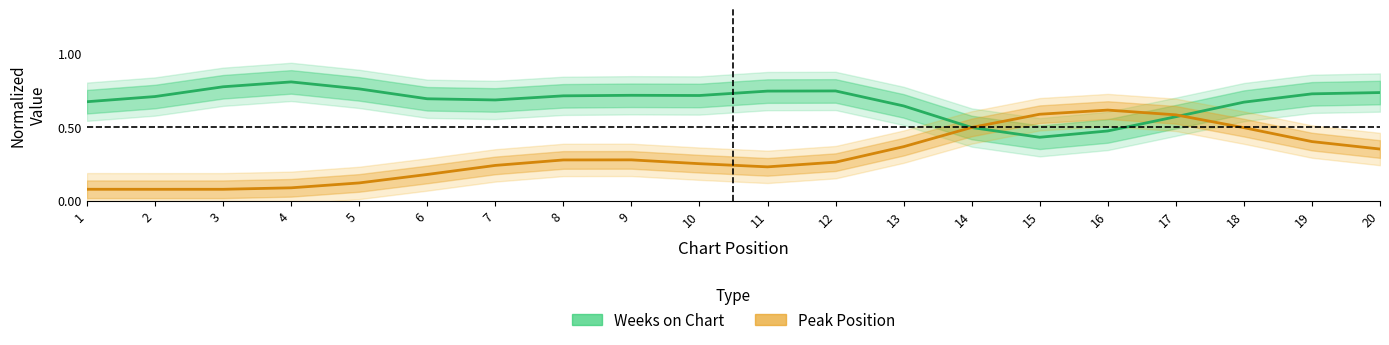

What is the value of the Peak Position point at the 4th from the left?

0.1